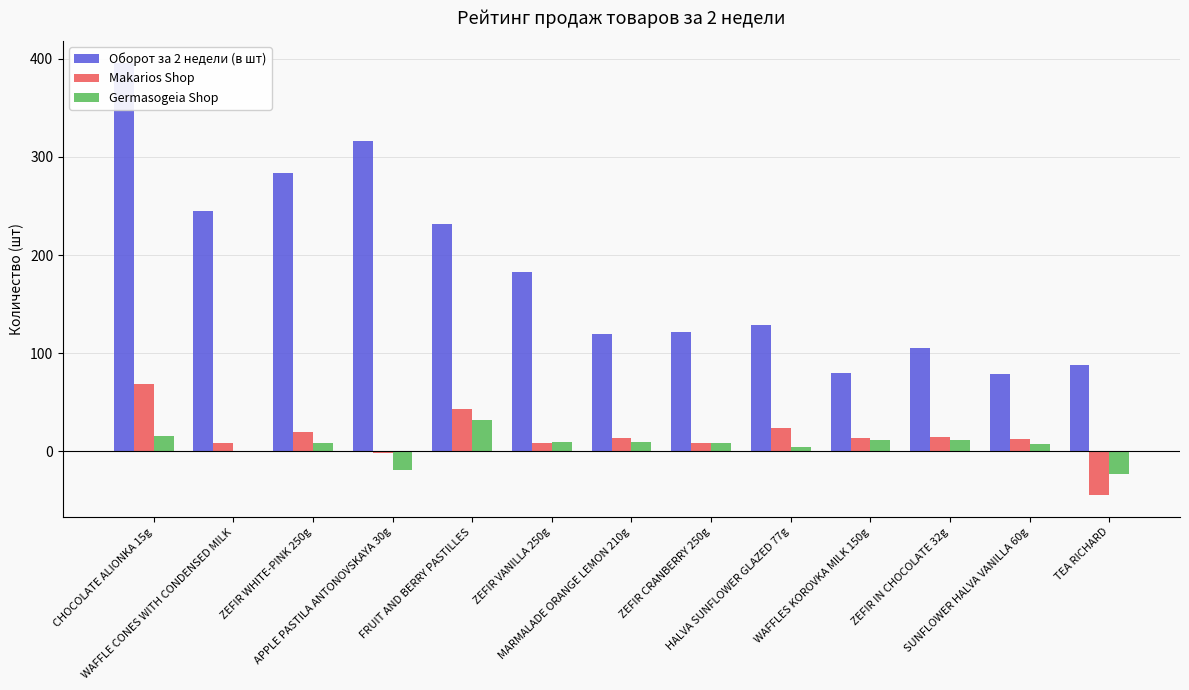

True or false: Germasogeia Shop has a value of 16 at WAFFLES KOROVKA MILK 150g.

False